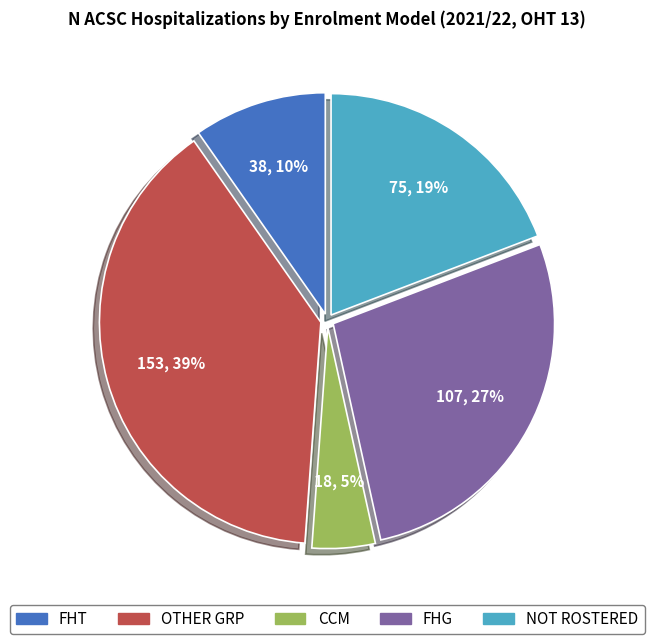

Which has a higher value, FHG or OTHER GRP?

OTHER GRP